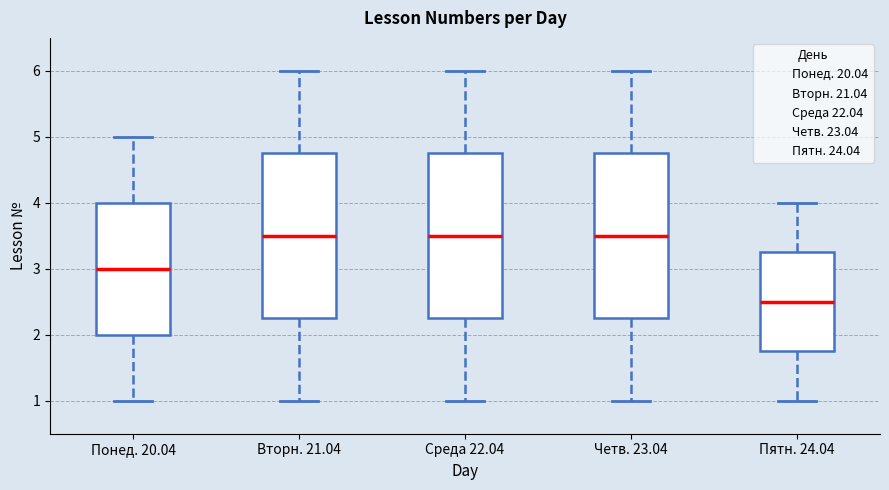

Which box's median line is the lowest?

Пятн. 24.04